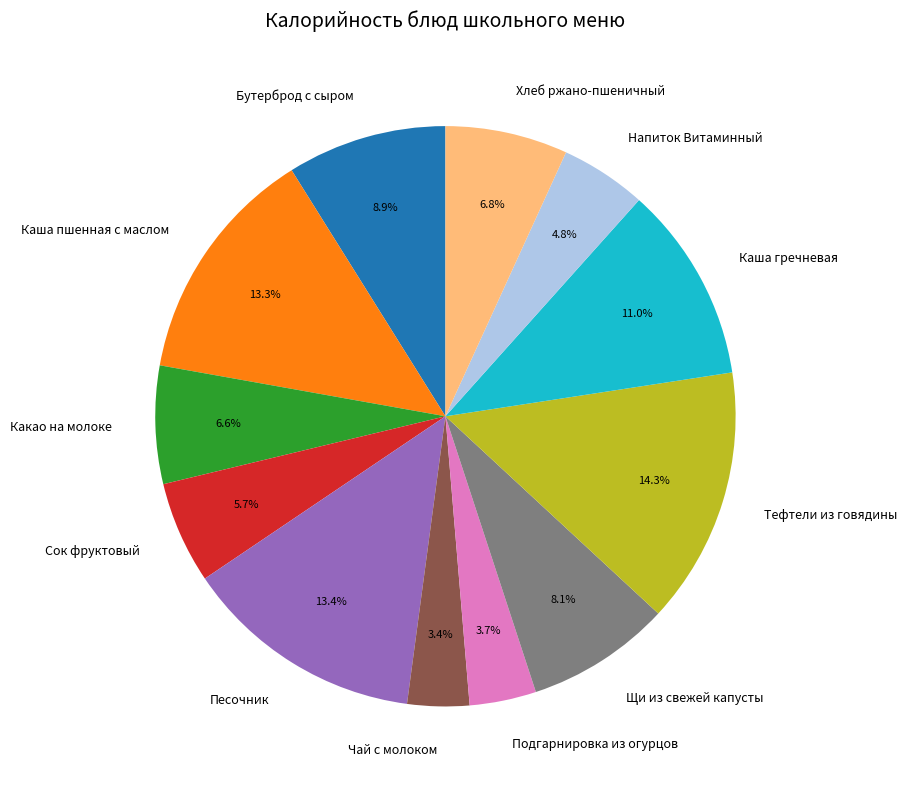

What portion of the pie excludes Сок фруктовый?

94.3%